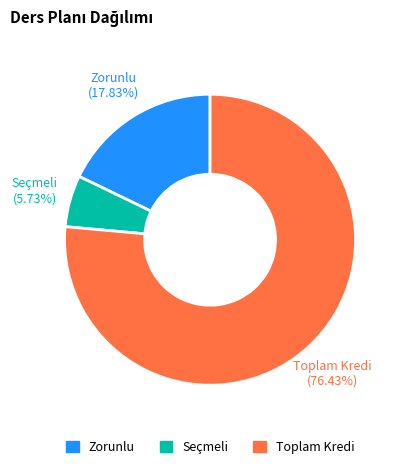

Is there a majority slice in this chart?

Yes